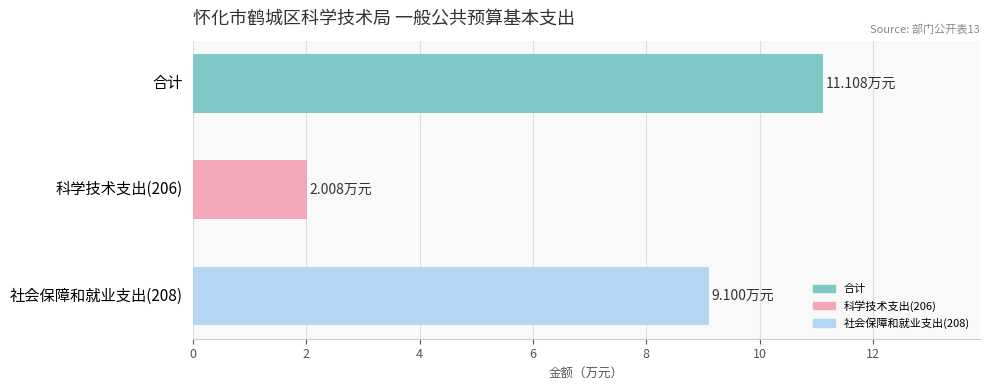

The value at 社会保障和就业支出(208) is 15.9. True or false?

False